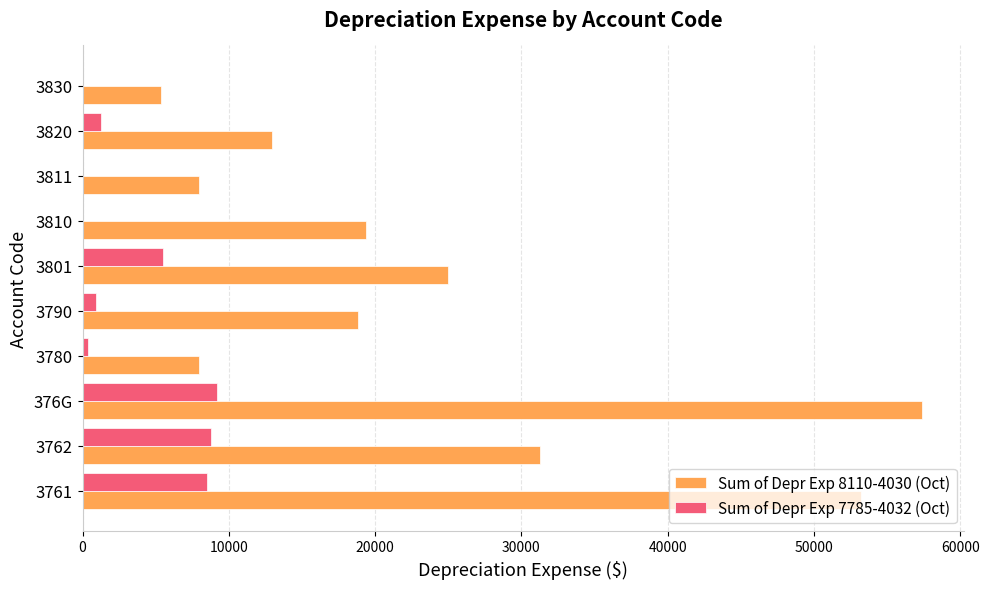

Which series has the largest range (max minus min)?

Sum of Depr Exp 8110-4030 (Oct)